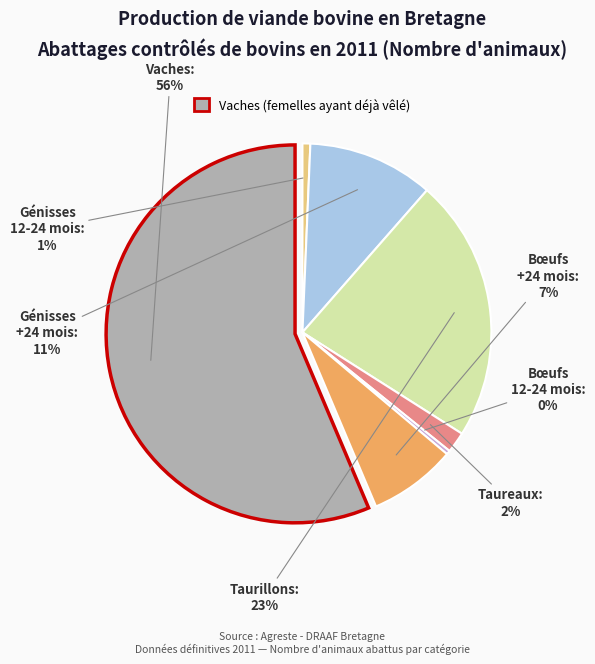

To the nearest percent, what is the difference between the largest and smallest slice percentages?

56%